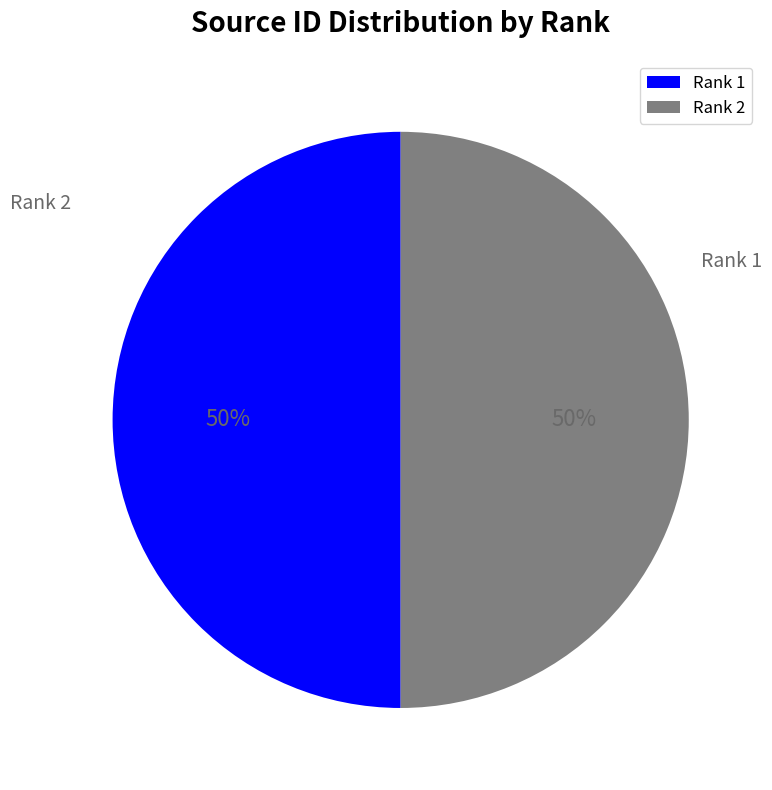

True or false: Rank 2 accounts for 50% of the total.

True